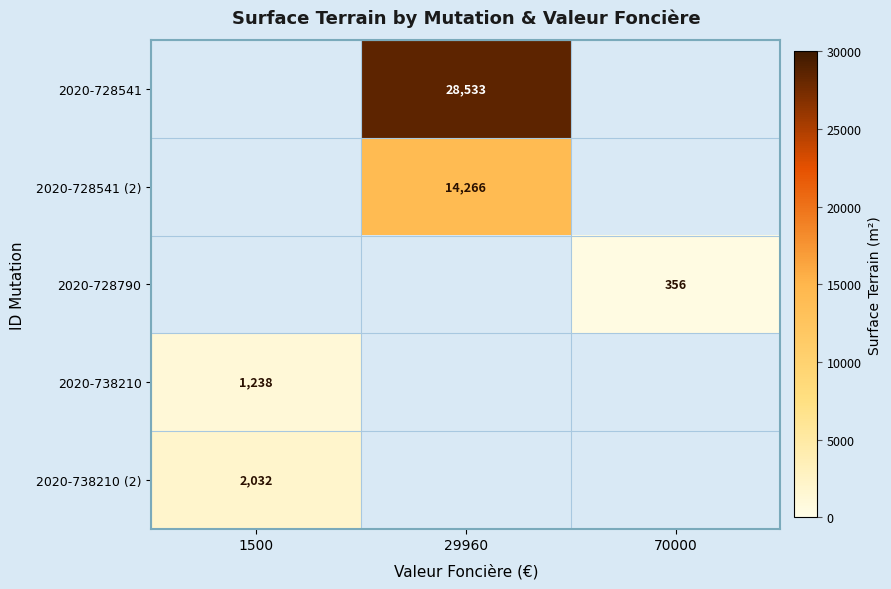

The value of 2020-738210 (2) at 1500 is 2032. True or false?

True